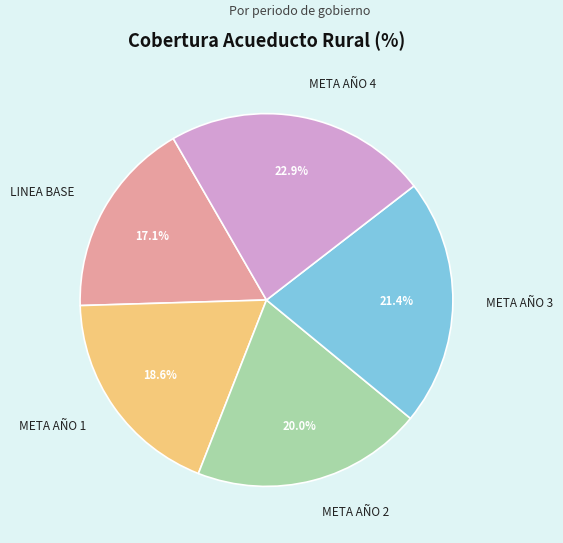

Which slice is the largest?

META AÑO 4